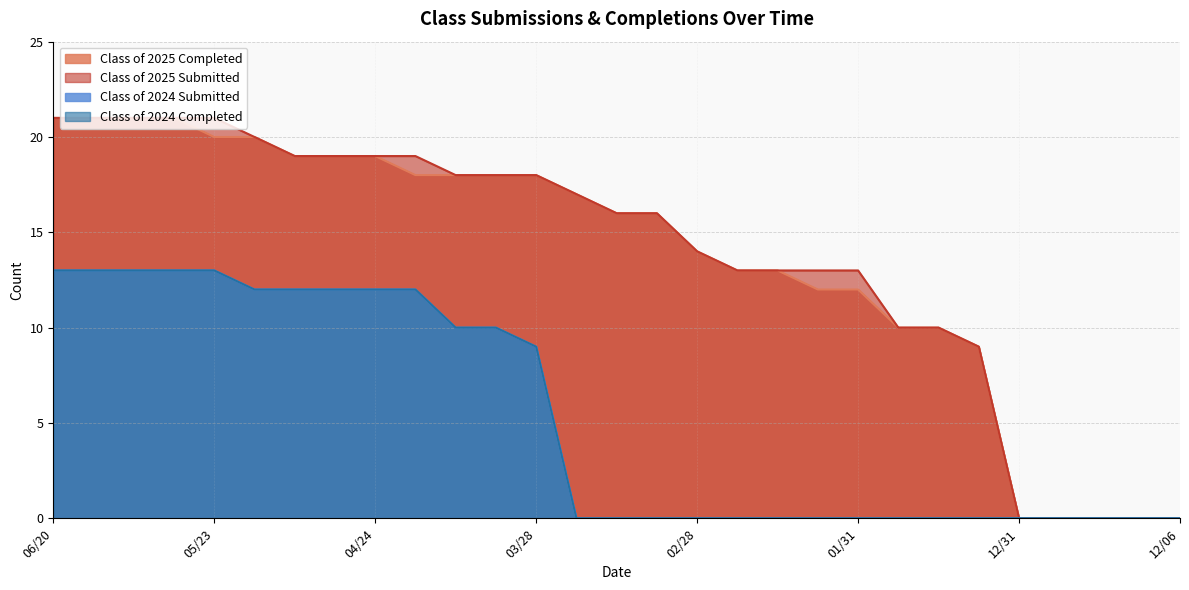

What are all the series names shown in the legend?

Class of 2025 Completed, Class of 2025 Submitted, Class of 2024 Submitted, Class of 2024 Completed